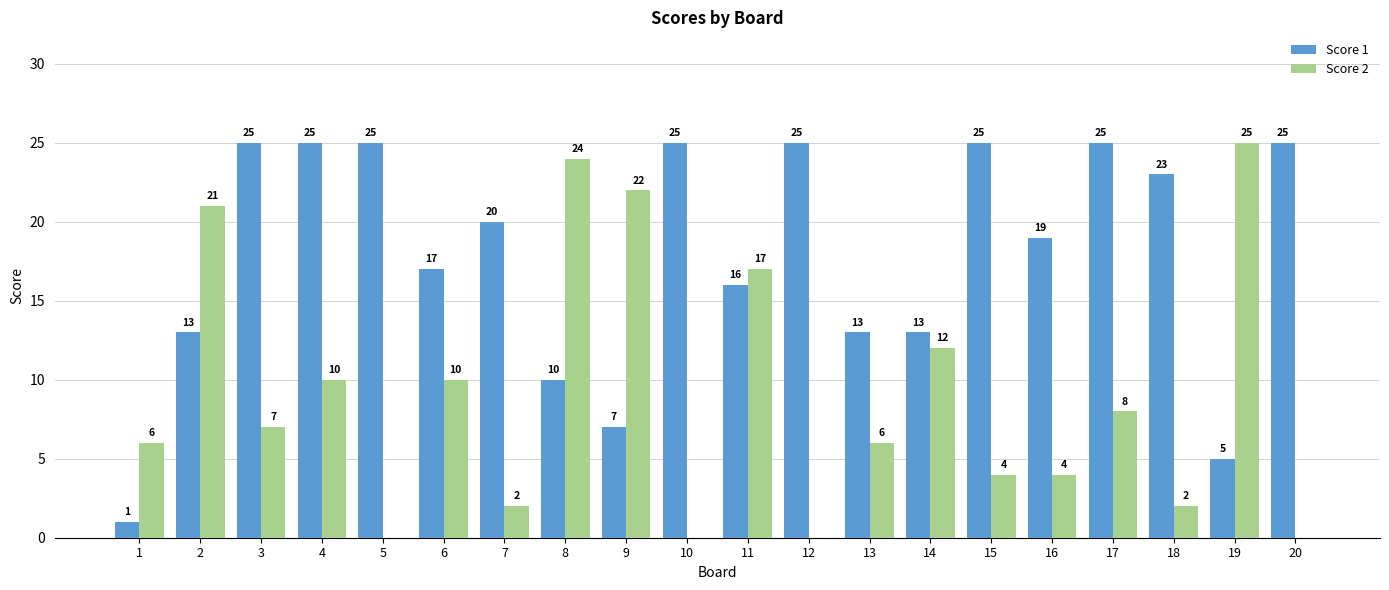

Count the number of data series in this chart.

2